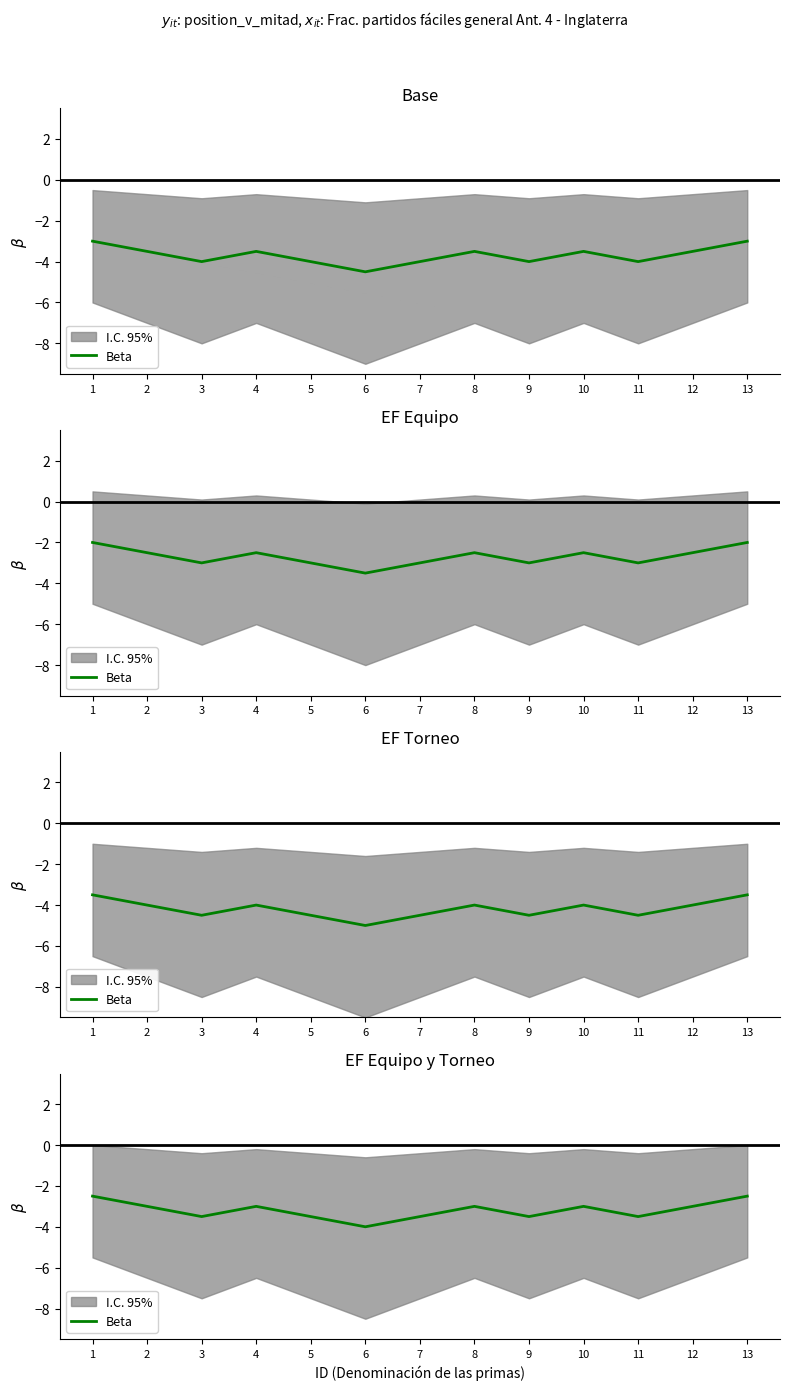

Read the value at 9.

-3.5